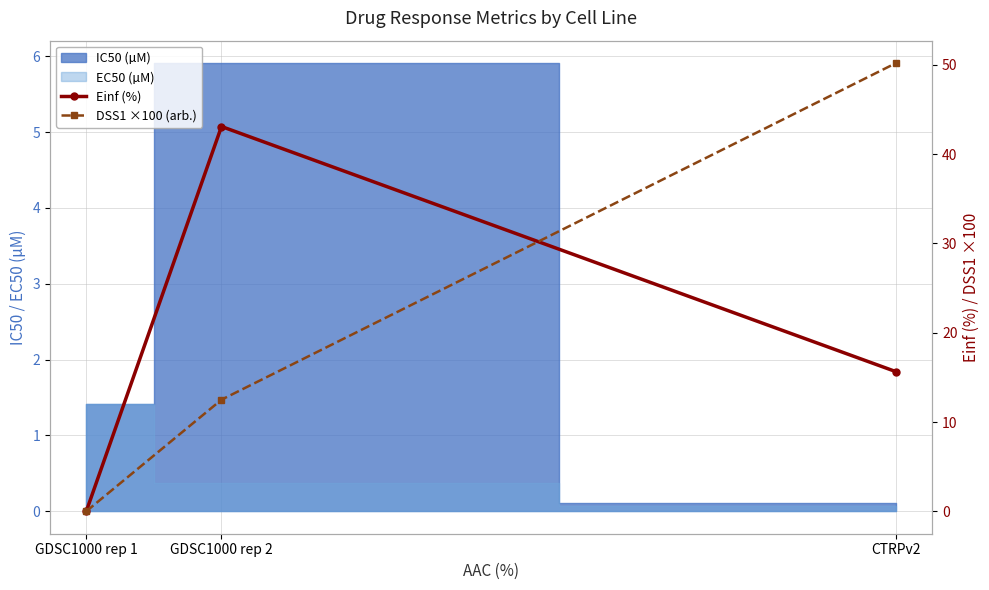

Rank the categories by DSS1 ×100 (arb.) value from lowest to highest.

GDSC1000 rep 1, GDSC1000 rep 2, CTRPv2